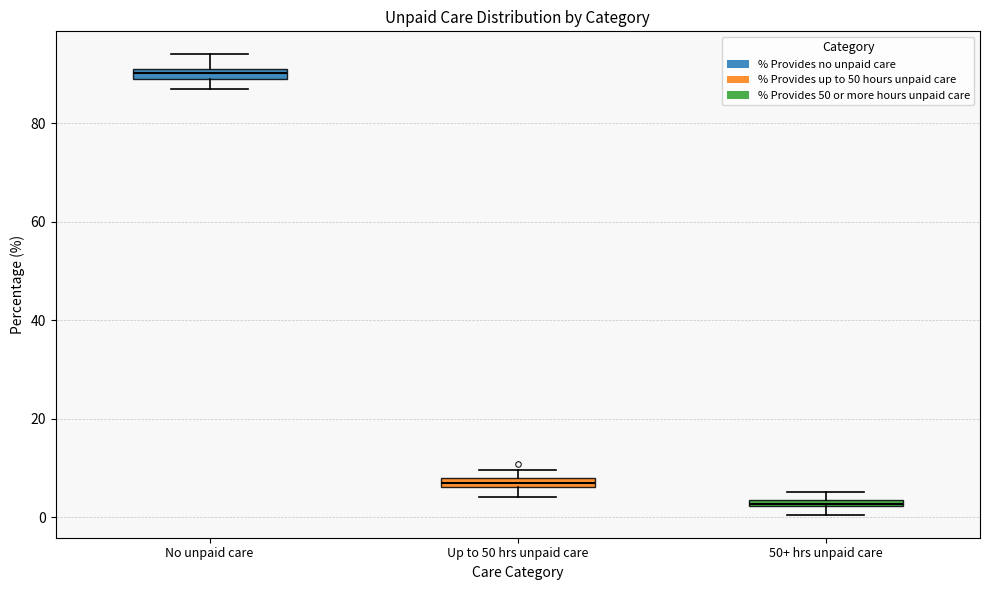

Which box's median line is the highest?

No unpaid care